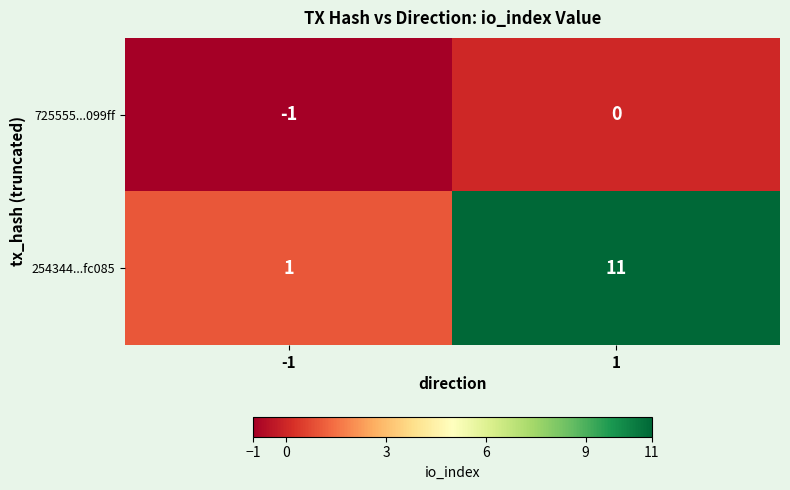

Is it true that 254344...fc085 equals 8 at 1?

False